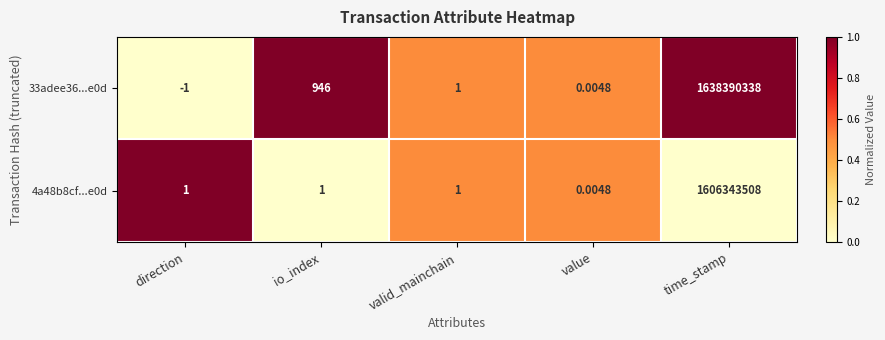

Is the value of 33adee36...e0d at value greater than the value of 4a48b8cf...e0d at time_stamp?

No